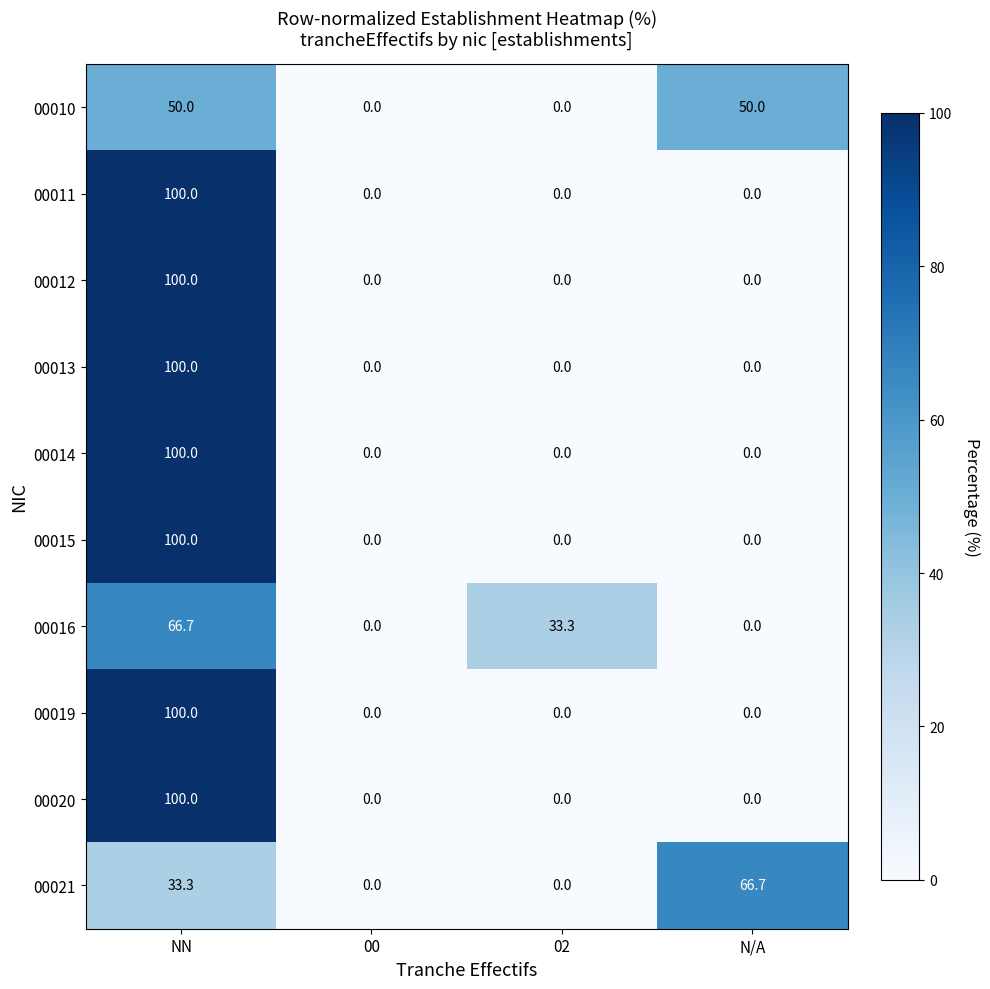

What is the difference between the highest and lowest values at N/A?

66.7